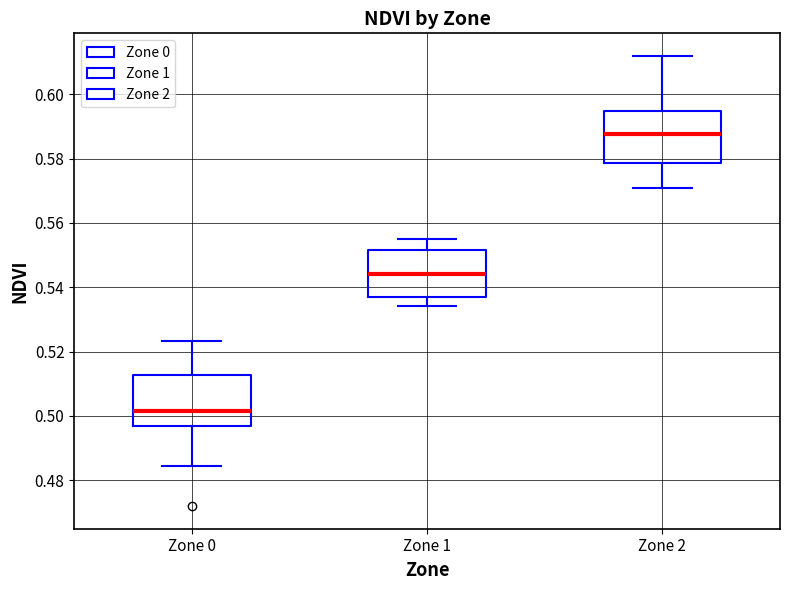

Reading left to right, transcribe this box plot: for each box, give where its median line is, the range the box spans, and where its two whiskers end, as read against the y-axis. The values are not printed on the chart, so give them approximately, as read against the axis.

Zone 0: median 0.502, box 0.496 to 0.512, whiskers 0.484 to 0.524
Zone 1: median 0.544, box 0.538 to 0.552, whiskers 0.534 to 0.554
Zone 2: median 0.588, box 0.578 to 0.594, whiskers 0.570 to 0.612